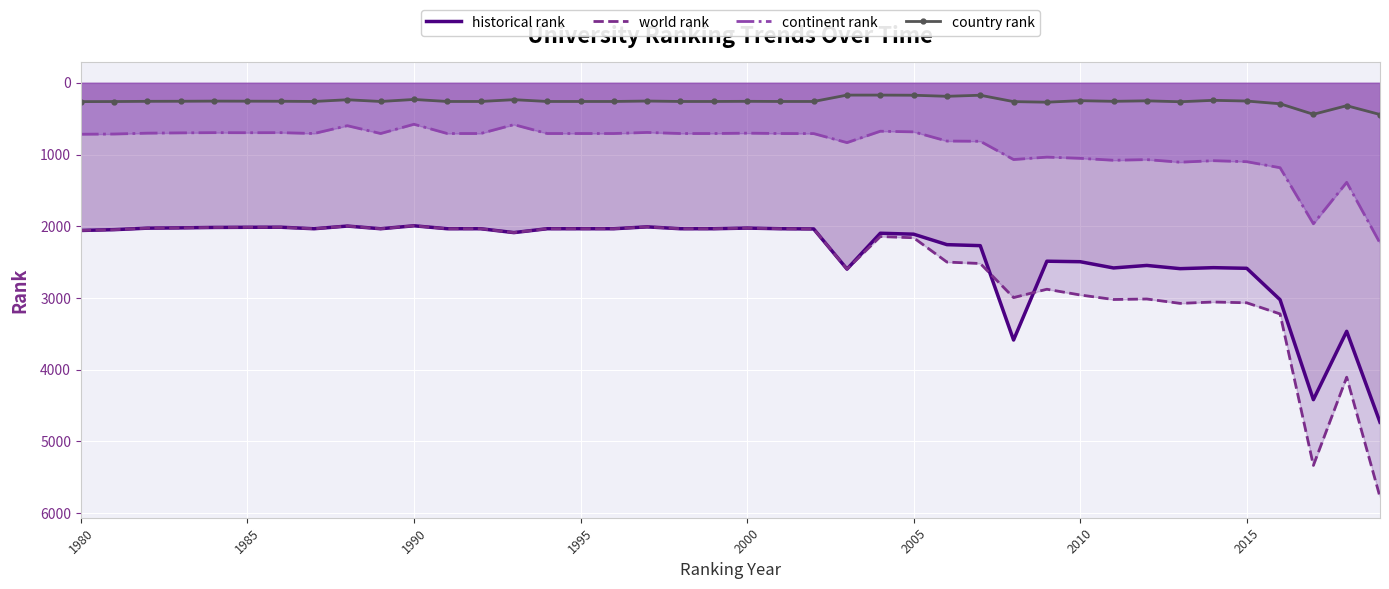

What is the spread (max minus min) of values at 2005?

1988